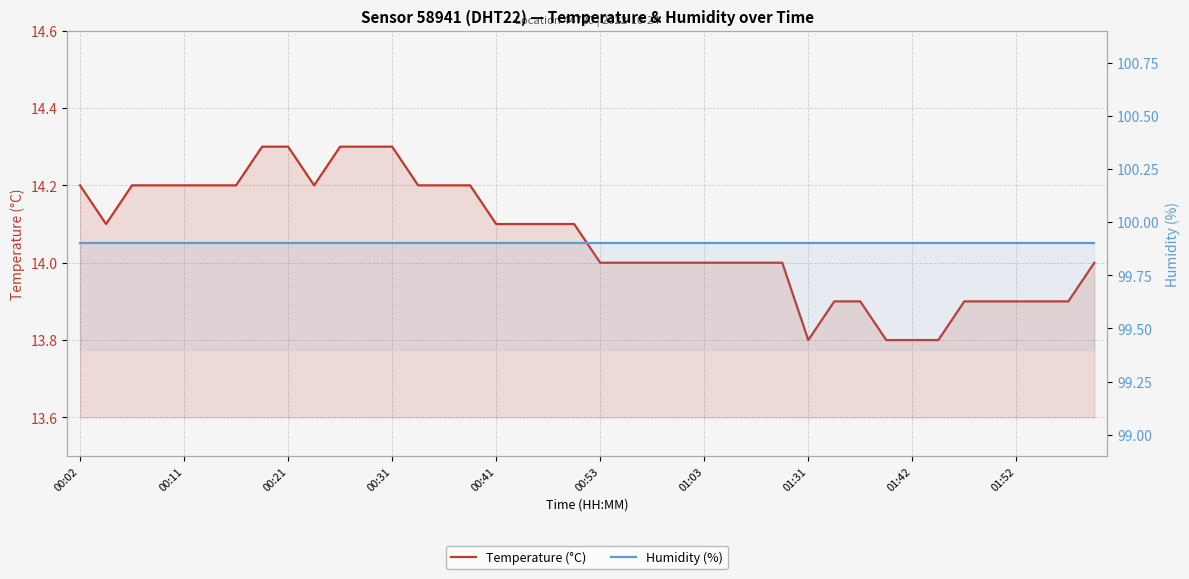

True or false: Temperature (°C) has a value of 14.0 at 00:53.

True